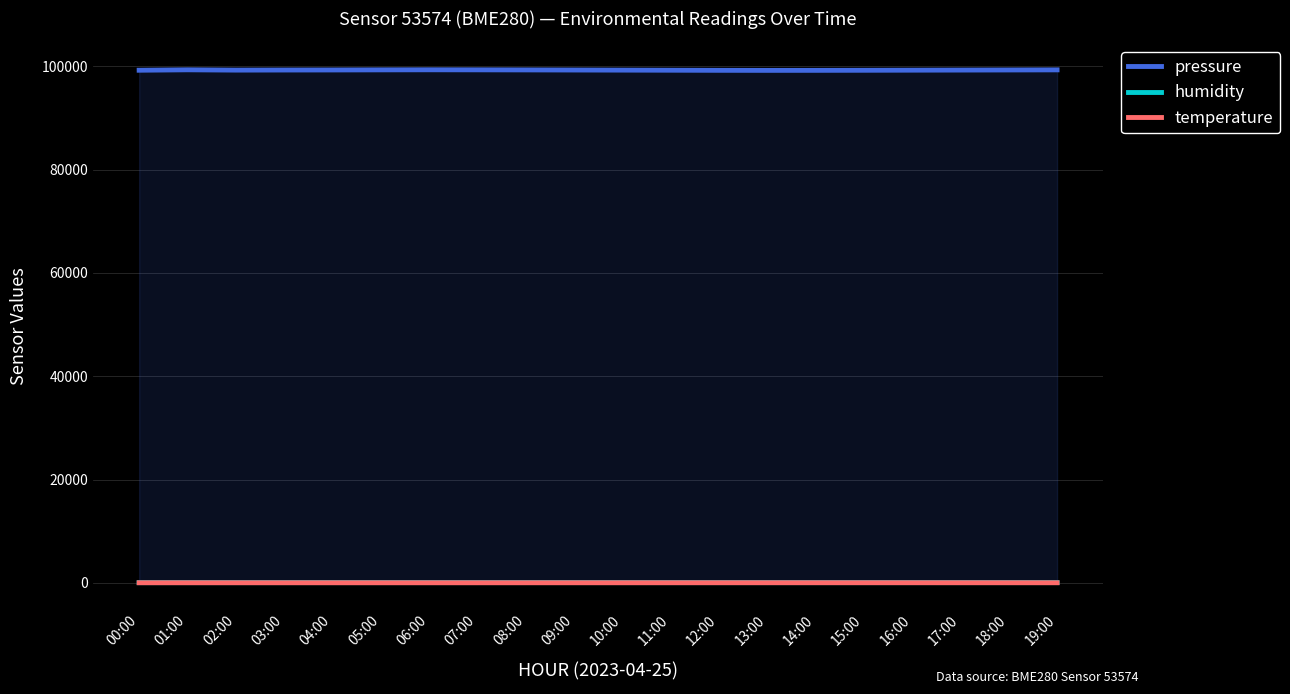

Read the pressure value at 08:00.

99300.0